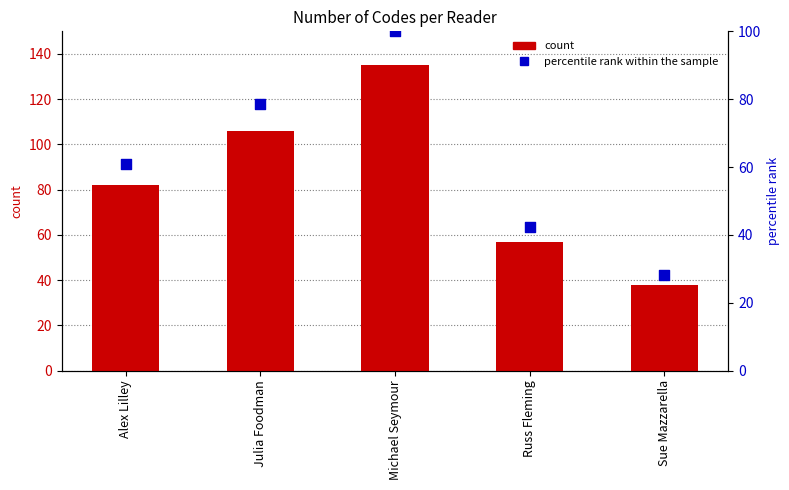

Is the value of percentile rank within the sample at Alex Lilley greater than the value of count at Michael Seymour?

No